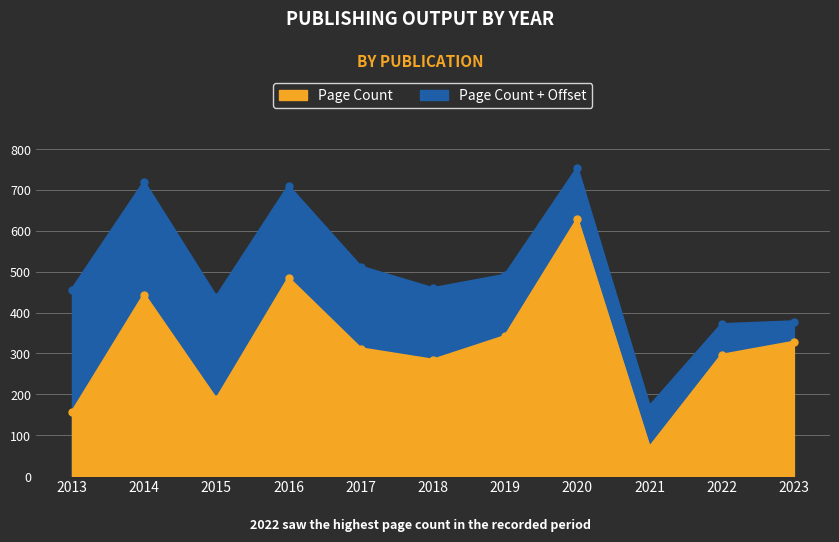

What is the smallest value displayed?

70